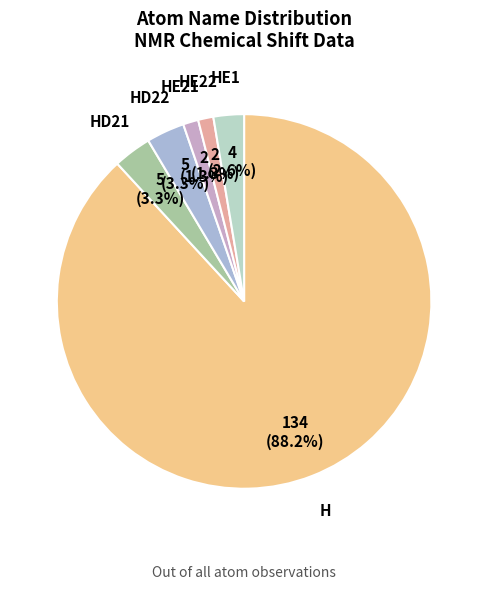

How many segments does this pie chart have?

6